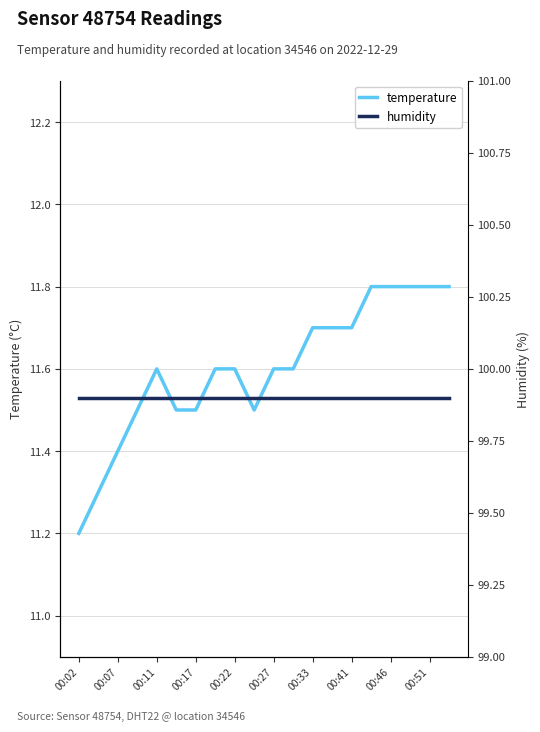

Where is temperature nearest to the value 11?

00:02